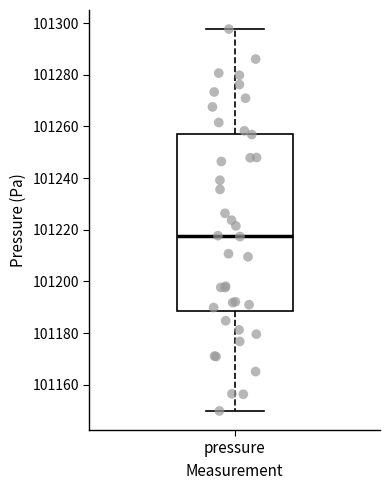

Where is the upper edge of the box for pressure on the y-axis? The values are not printed on the chart, so give them approximately, as read against the axis.

101258